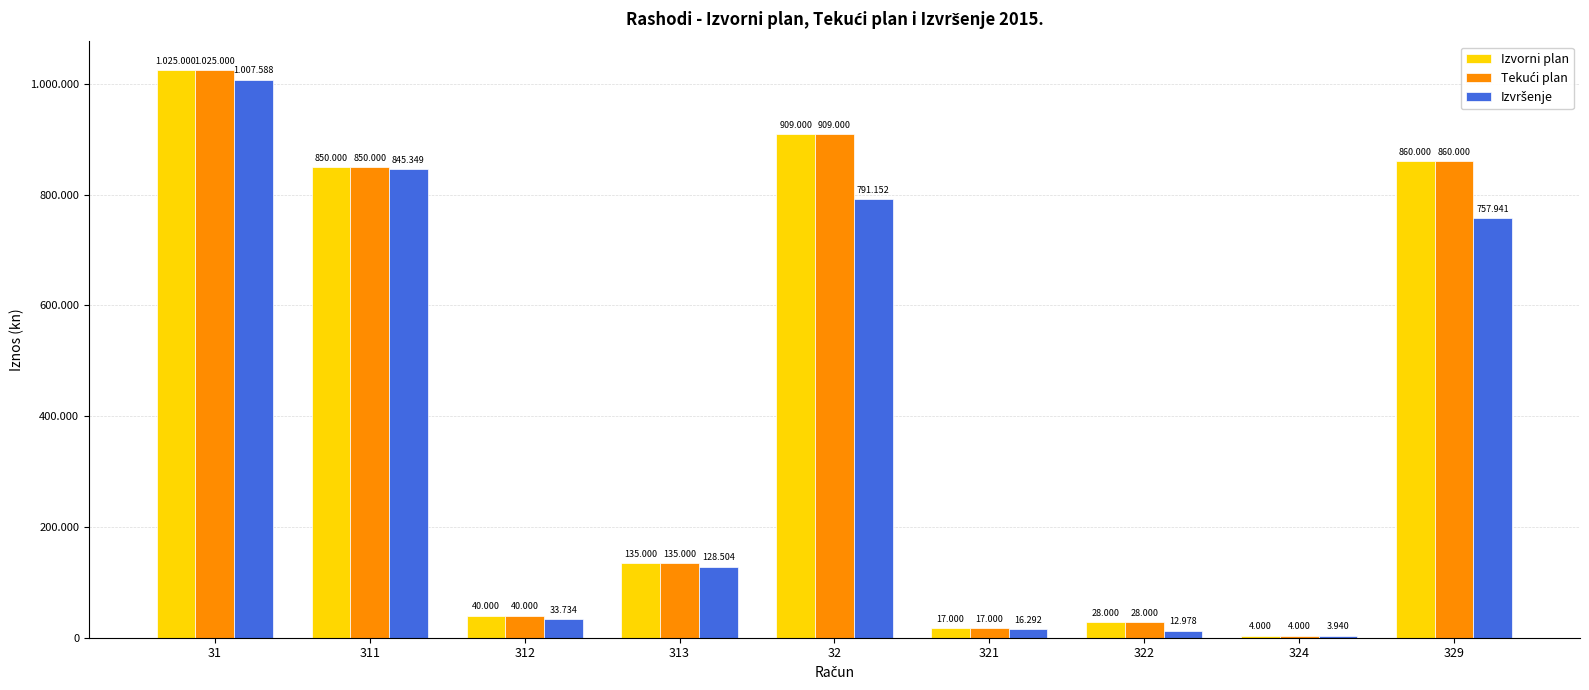

Between 324 and 31, which is larger?

31